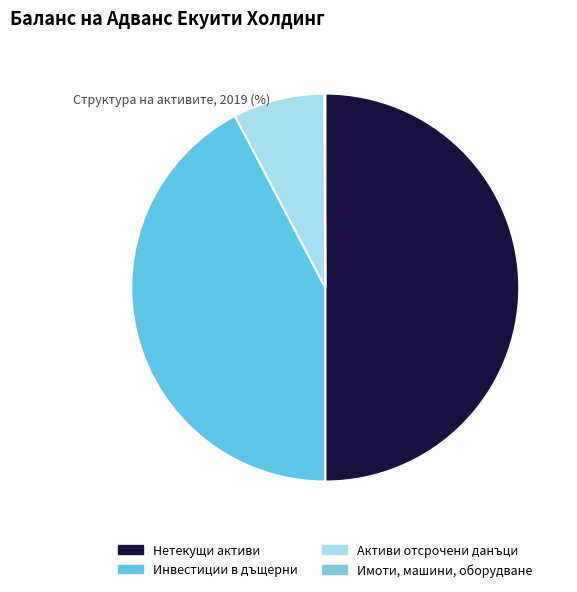

What percentage do Нетекущи активи and Имоти, машини, оборудване together represent?

50.1%